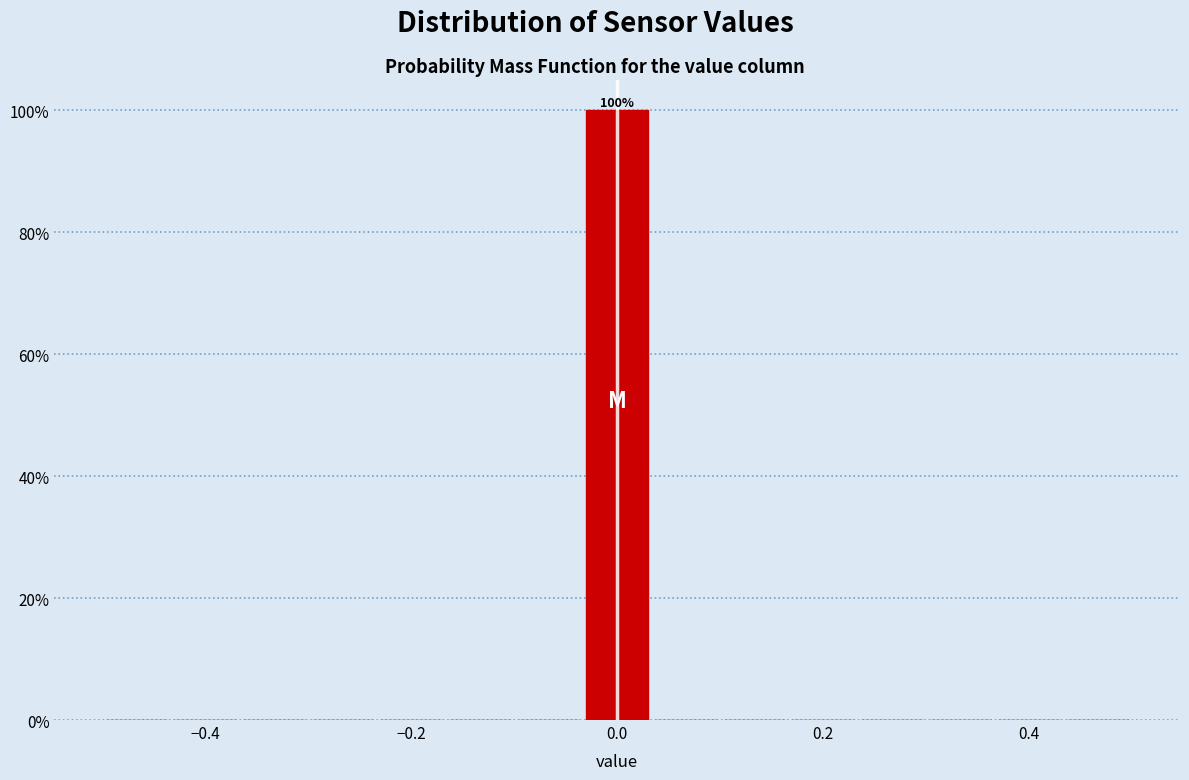

Read against the x-axis, roughly where is the centre of the tallest bar?

0.00